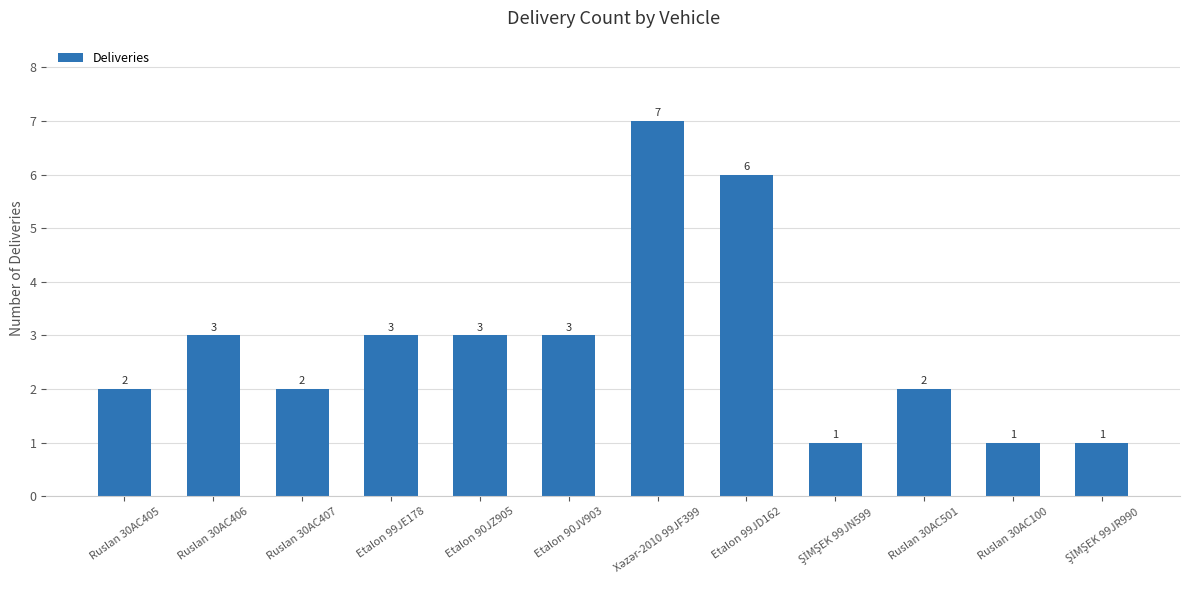

What is the maximum value shown in the chart?

7